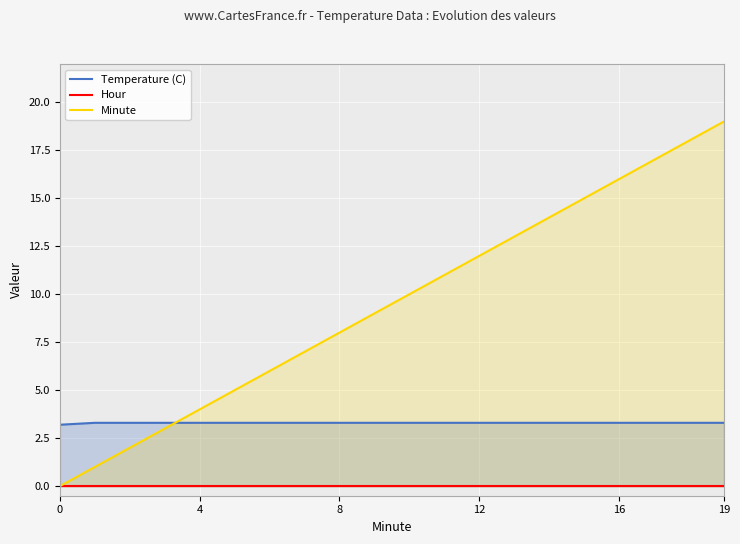

Read the Minute value at 17.

17.0